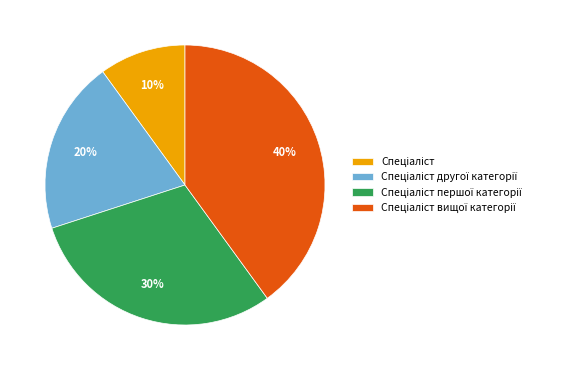

Is there a majority slice in this chart?

No